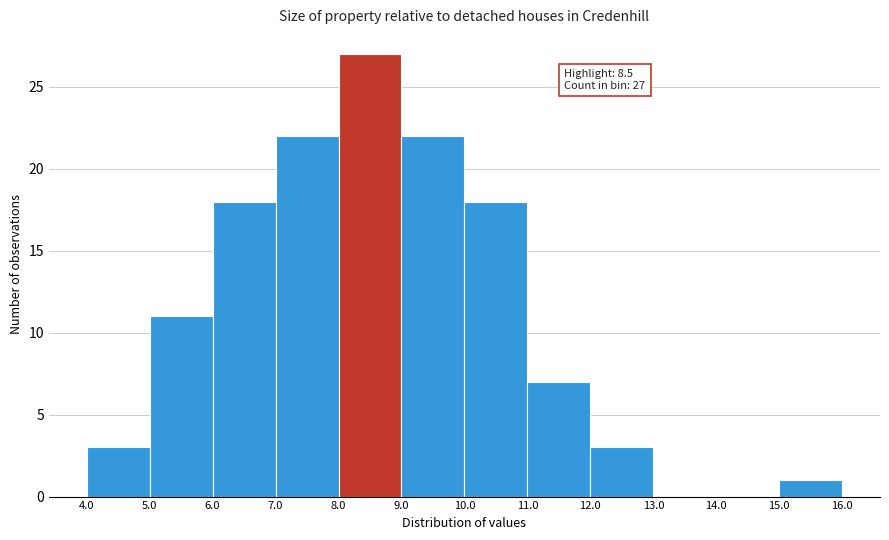

Over which range of the x-axis is the bar tallest?

8.0 to 9.0